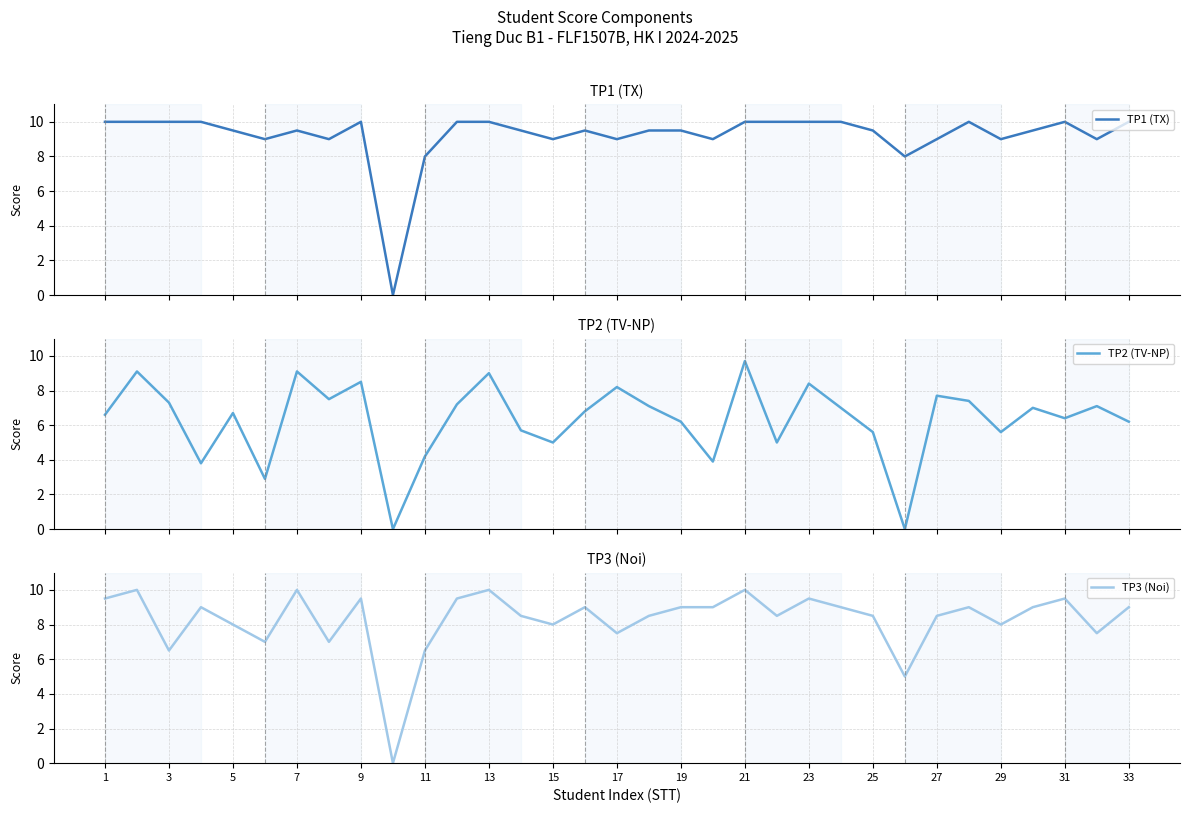

What is the difference between the maximum and minimum values in the TP3 (Noi) series?

10.0